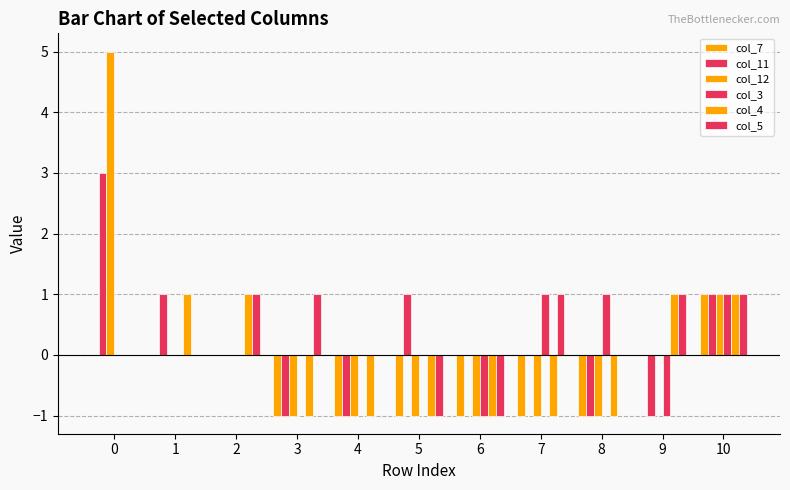

Is it true that col_3 equals -1 at 4?

False